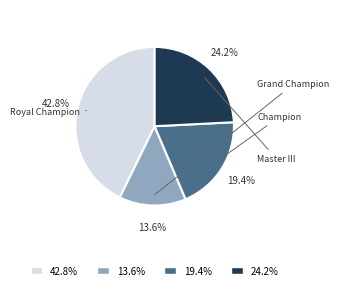

Is there a majority slice in this chart?

No